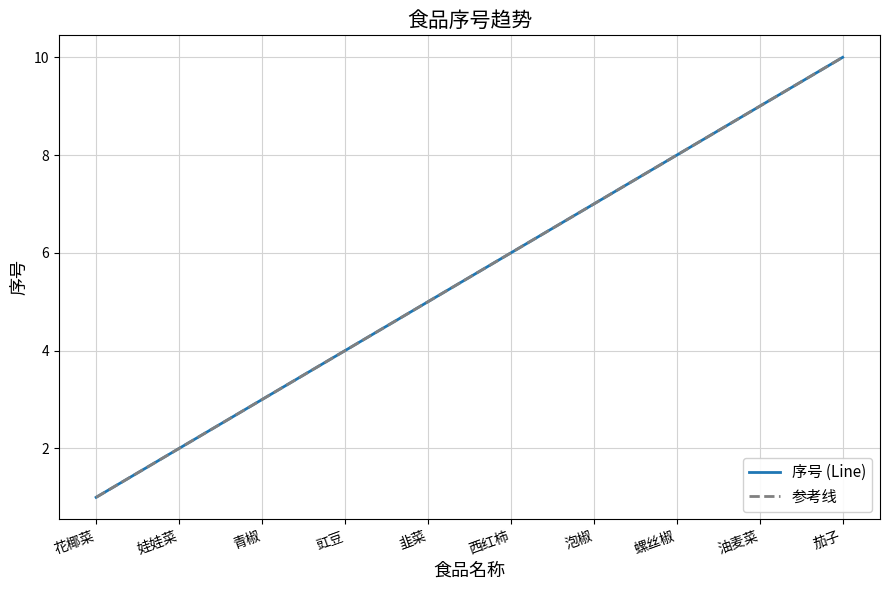

The value at 花椰菜 is 1. True or false?

True